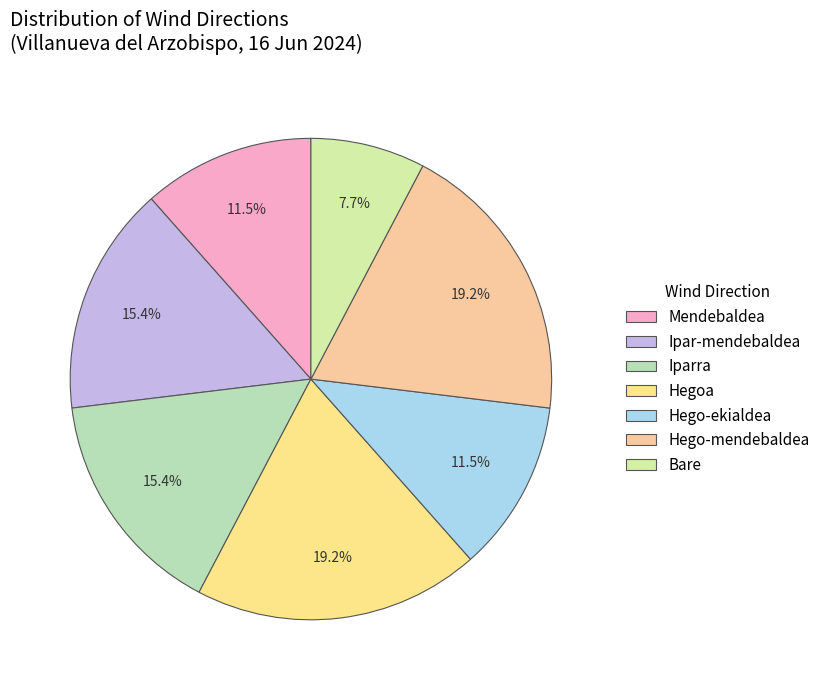

Is it true that Hego-mendebaldea is 19% of the pie?

True